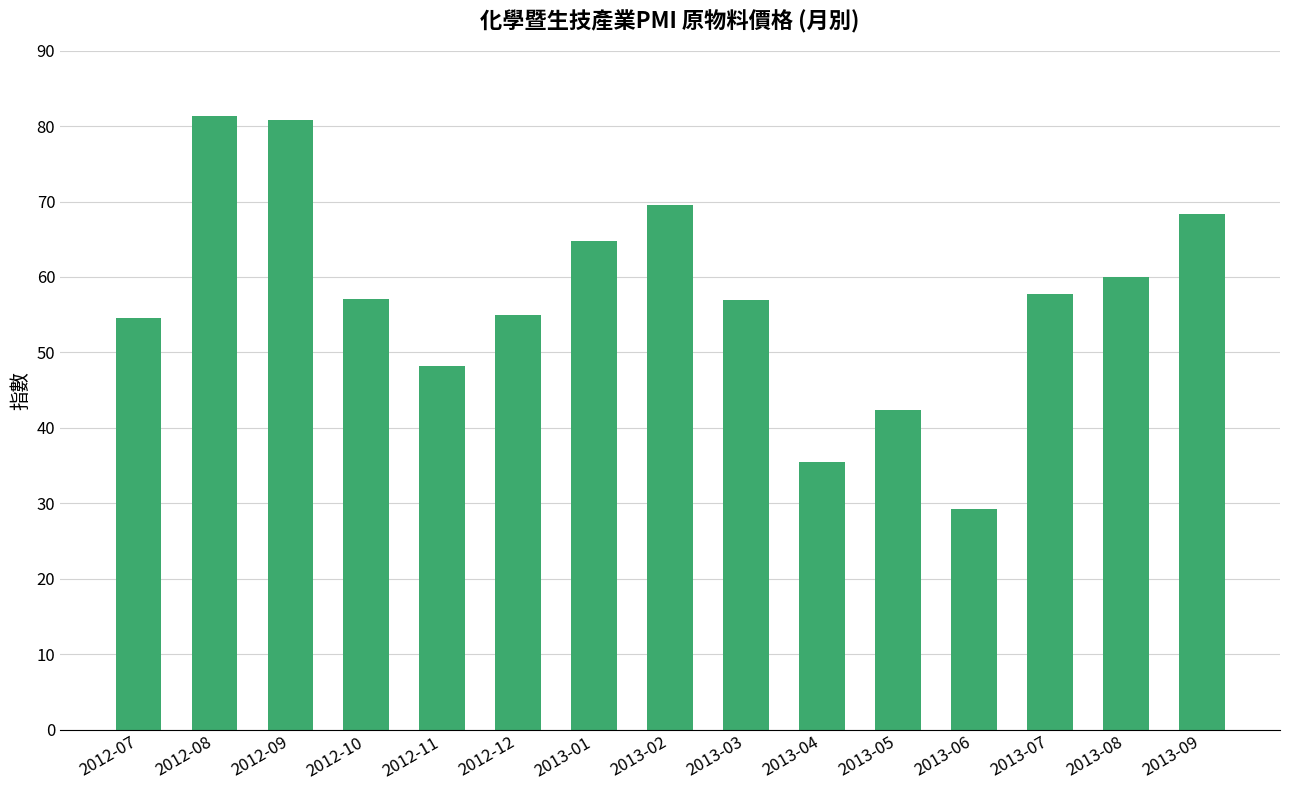

What is the difference between the second highest and minimum values?

51.5